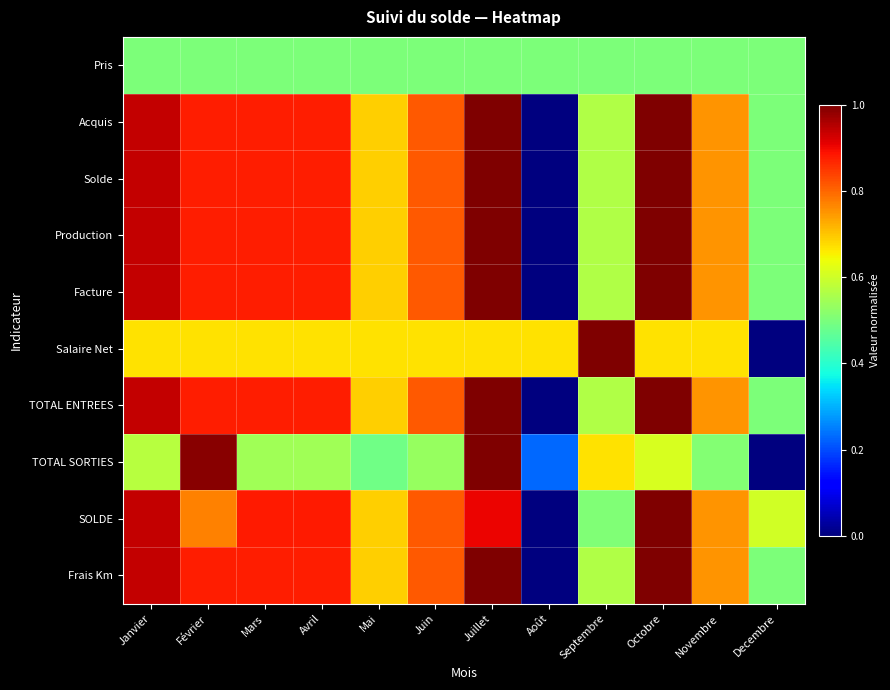

Reading left to right, what are all the values shown in this chart?

Pris: Janvier=0.5	Février=0.5	Mars=0.5	Avril=0.5	Mai=0.5	Juin=0.5	Juillet=0.5	Août=0.5	Septembre=0.5	Octobre=0.5	Novembre=0.5	Decembre=0.5
Acquis: Janvier=0.9	Février=0.9	Mars=0.9	Avril=0.9	Mai=0.7	Juin=0.8	Juillet=1.0	Août=0.0	Septembre=0.6	Octobre=1.0	Novembre=0.8	Decembre=0.5
Solde: Janvier=0.9	Février=0.9	Mars=0.9	Avril=0.9	Mai=0.7	Juin=0.8	Juillet=1.0	Août=0.0	Septembre=0.6	Octobre=1.0	Novembre=0.8	Decembre=0.5
Production: Janvier=0.9	Février=0.9	Mars=0.9	Avril=0.9	Mai=0.7	Juin=0.8	Juillet=1.0	Août=0.0	Septembre=0.6	Octobre=1.0	Novembre=0.8	Decembre=0.5
Facture: Janvier=0.9	Février=0.9	Mars=0.9	Avril=0.9	Mai=0.7	Juin=0.8	Juillet=1.0	Août=0.0	Septembre=0.6	Octobre=1.0	Novembre=0.8	Decembre=0.5
Salaire Net: Janvier=0.7	Février=0.7	Mars=0.7	Avril=0.7	Mai=0.7	Juin=0.7	Juillet=0.7	Août=0.7	Septembre=1.0	Octobre=0.7	Novembre=0.7	Decembre=0.0
TOTAL ENTREES: Janvier=0.9	Février=0.9	Mars=0.9	Avril=0.9	Mai=0.7	Juin=0.8	Juillet=1.0	Août=0.0	Septembre=0.6	Octobre=1.0	Novembre=0.8	Decembre=0.5
TOTAL SORTIES: Janvier=0.6	Février=1.0	Mars=0.5	Avril=0.5	Mai=0.5	Juin=0.5	Juillet=1.0	Août=0.2	Septembre=0.7	Octobre=0.6	Novembre=0.5	Decembre=0.0
SOLDE: Janvier=0.9	Février=0.8	Mars=0.9	Avril=0.9	Mai=0.7	Juin=0.8	Juillet=0.9	Août=0.0	Septembre=0.5	Octobre=1.0	Novembre=0.8	Decembre=0.6
Frais Km: Janvier=0.9	Février=0.9	Mars=0.9	Avril=0.9	Mai=0.7	Juin=0.8	Juillet=1.0	Août=0.0	Septembre=0.6	Octobre=1.0	Novembre=0.8	Decembre=0.5